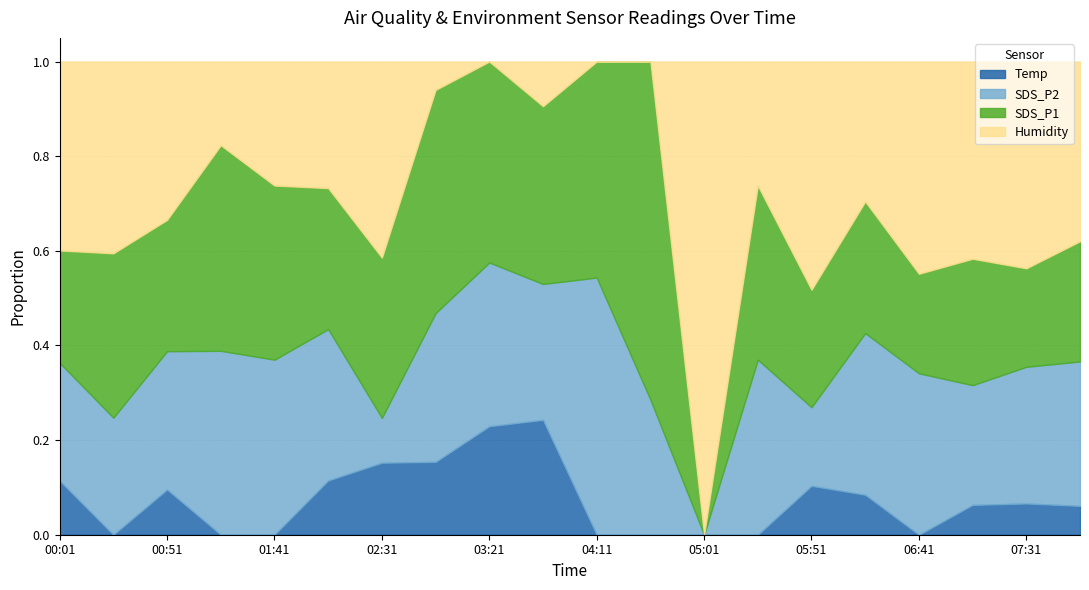

How many lines are shown in the chart?

4